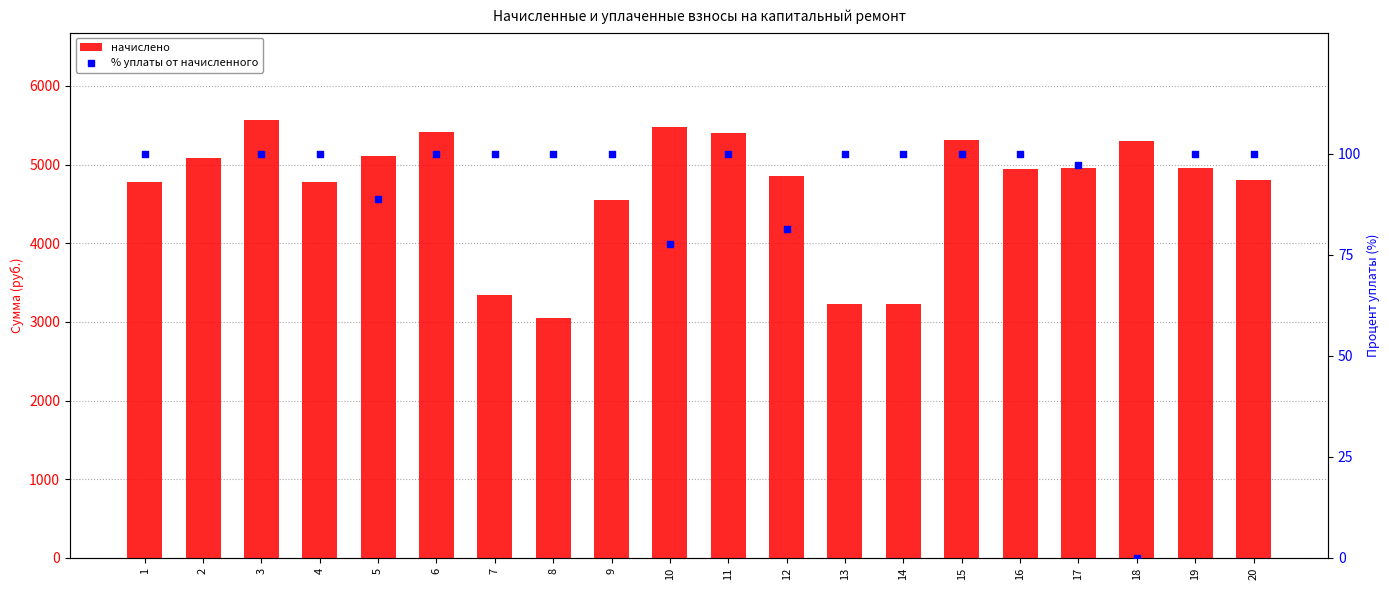

Which series reaches the minimum Y coordinate?

% уплаты от начисленного